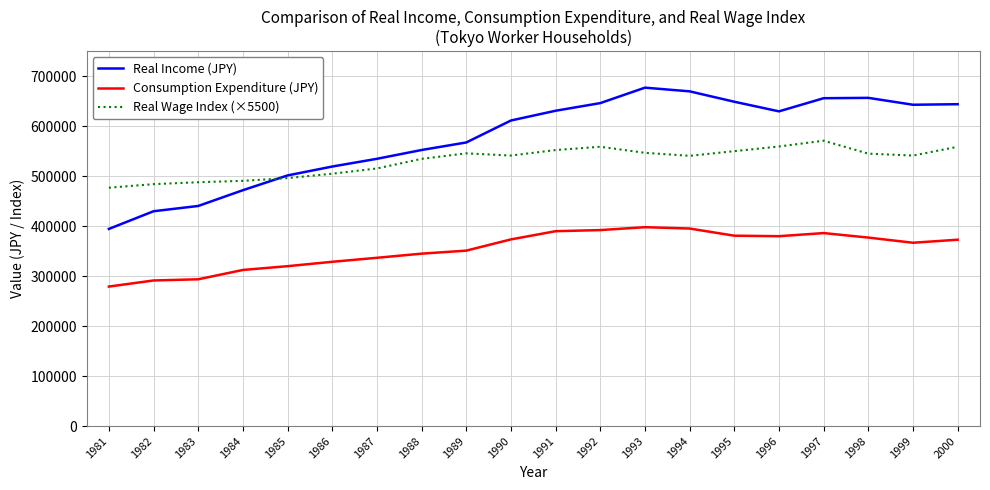

Is the value of Real Wage Index (×5500) at 1996 greater than the value of Real Income (JPY) at 2000?

No